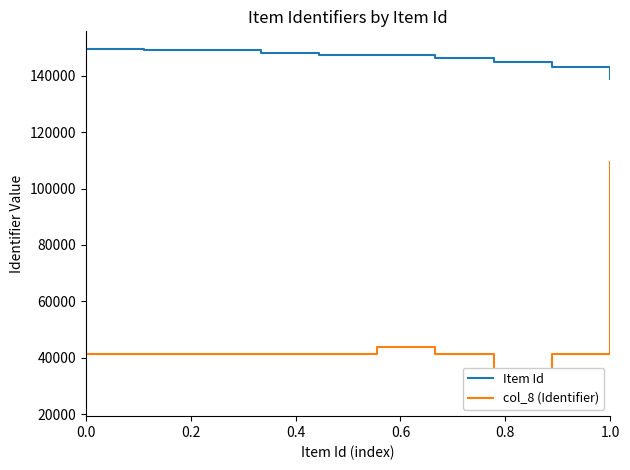

Which series has the largest range (max minus min)?

col_8 (Identifier)